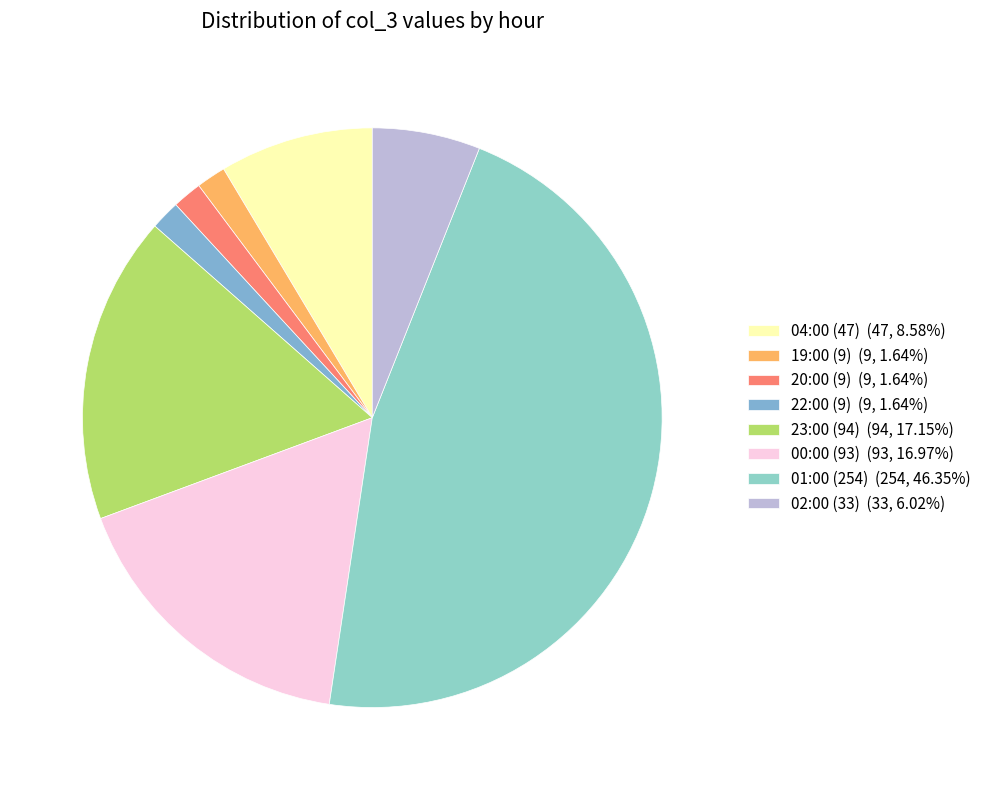

How many slices are in this pie chart?

8